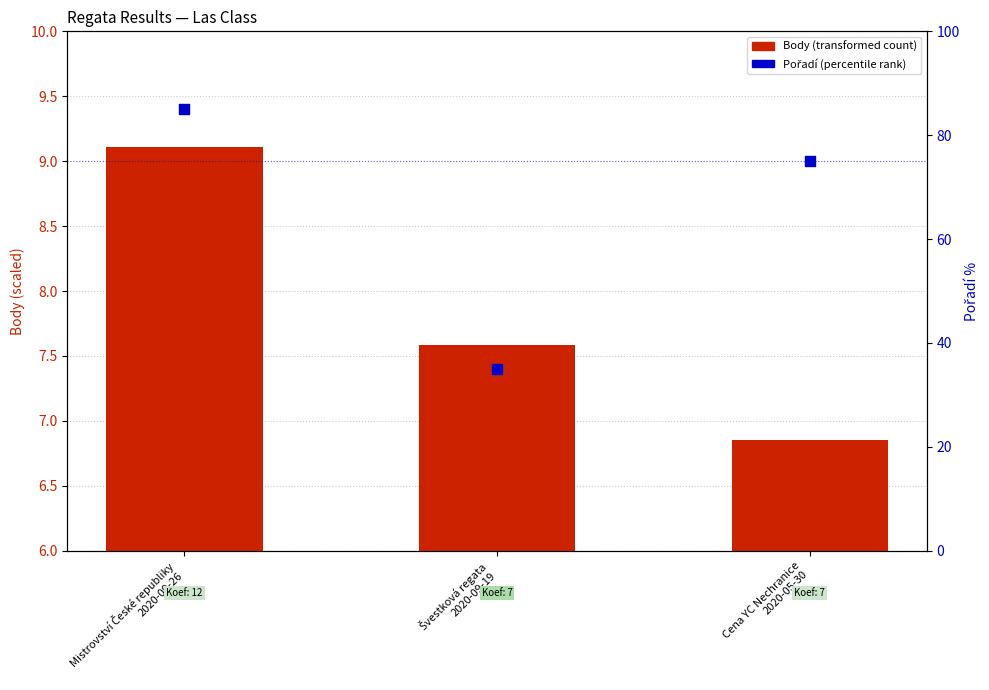

At how many categories does at least one series exceed 74?

2